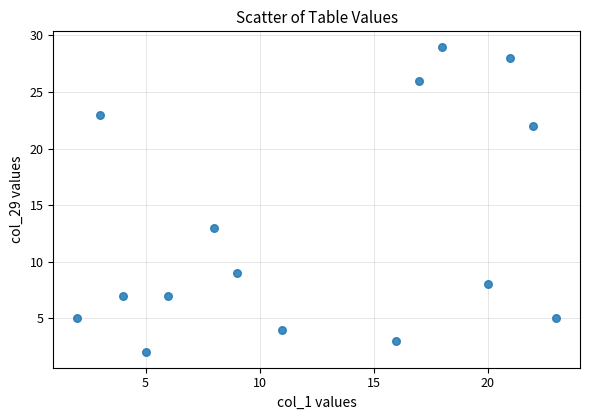

What Y value in the scatter plot is closest to 15?

13